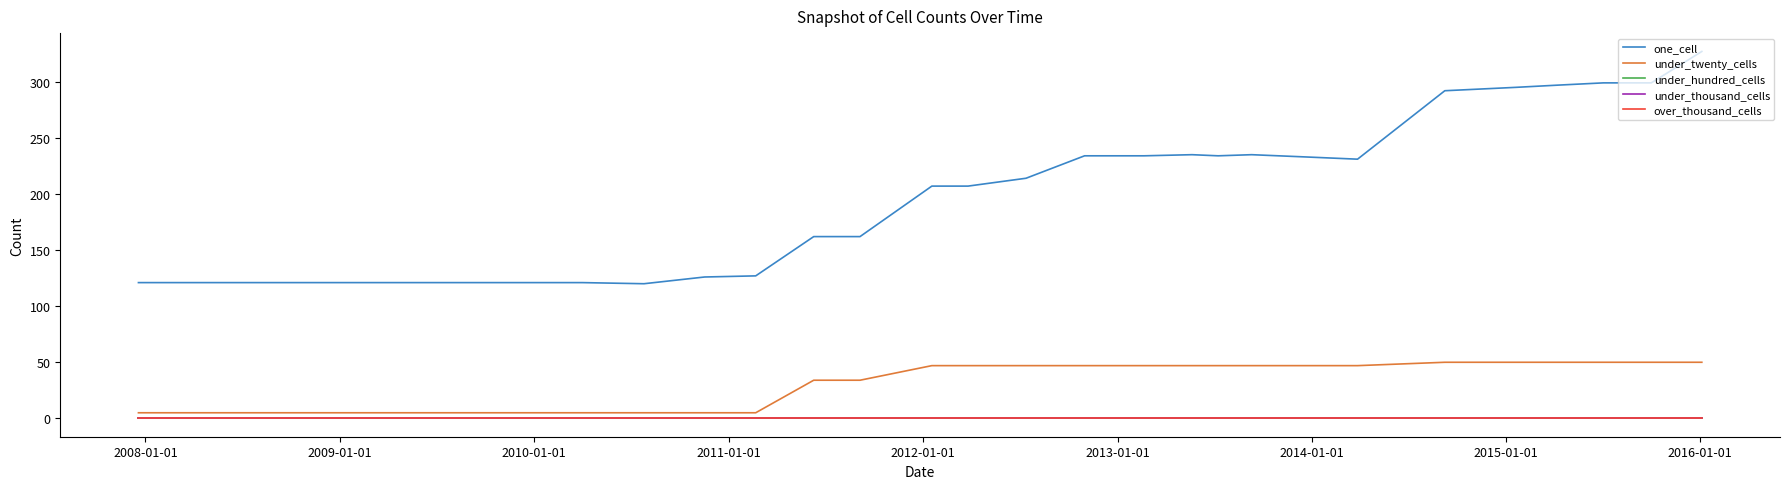

Is this an area chart (filled region under the line)?

No